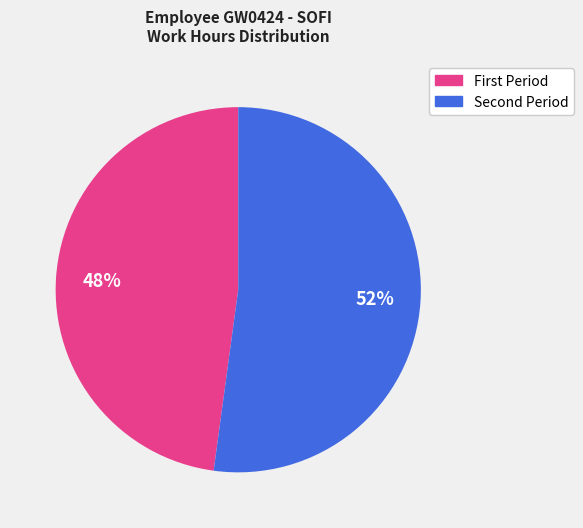

To the nearest percent, what is the difference between the largest and smallest slice percentages?

4%